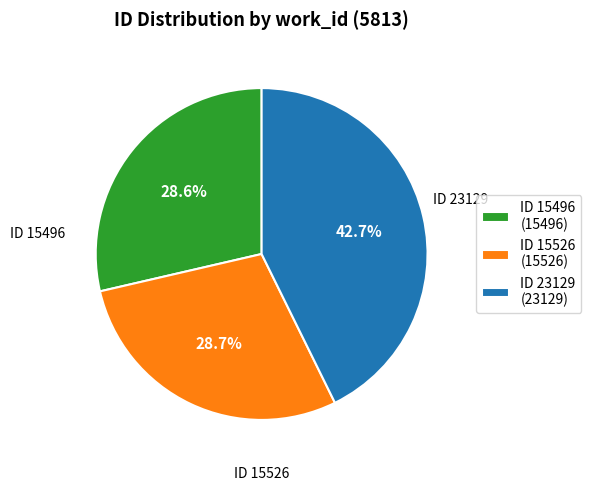

To the nearest percent, what is the difference between the largest and smallest slice percentages?

14%